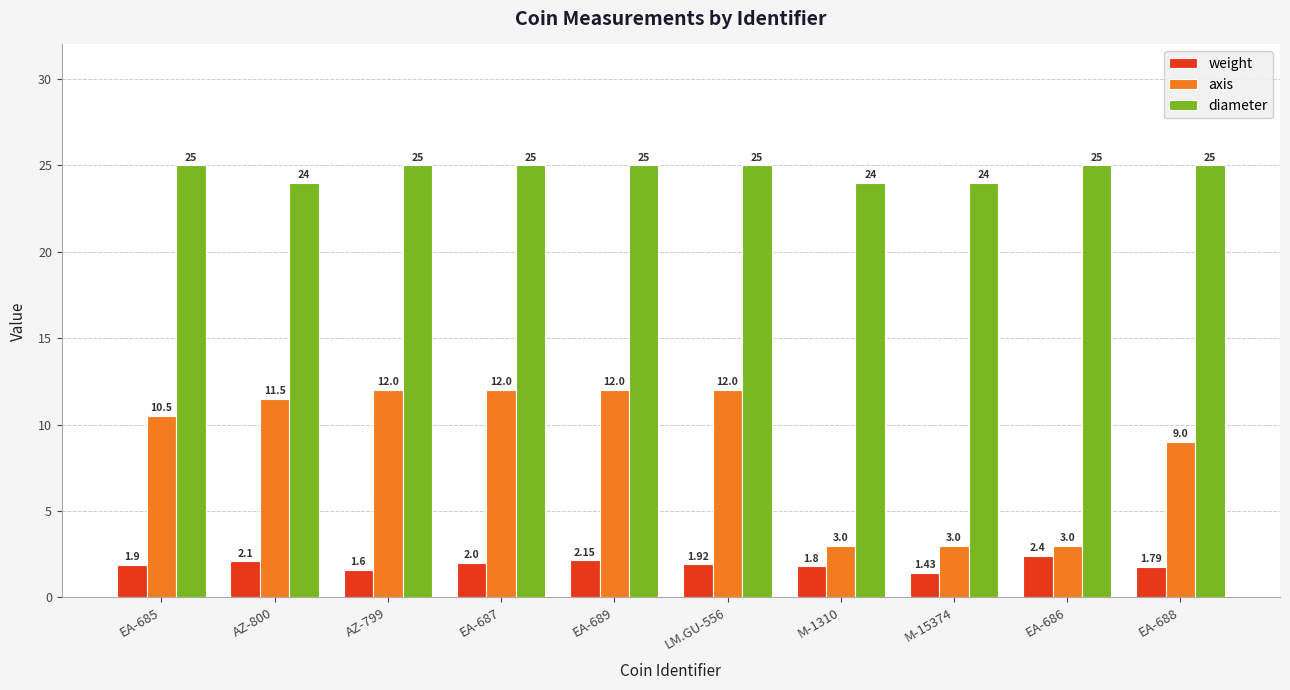

Which series has the largest total across all categories?

diameter